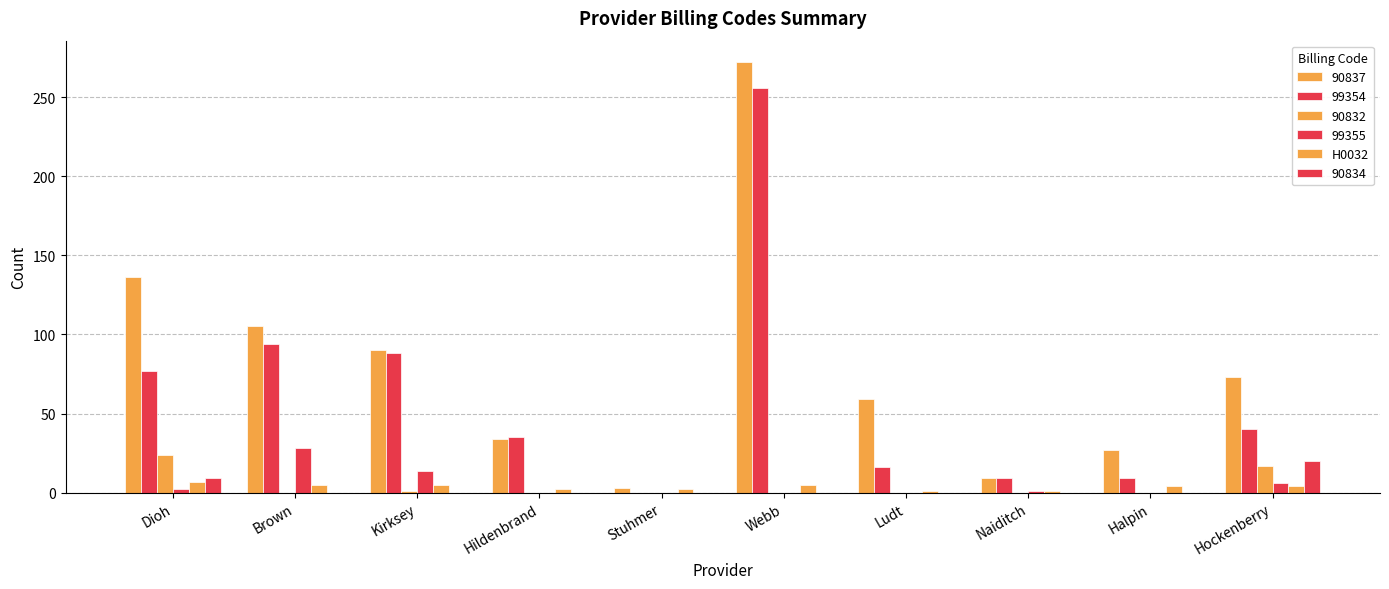

How many series are shown in this chart?

6